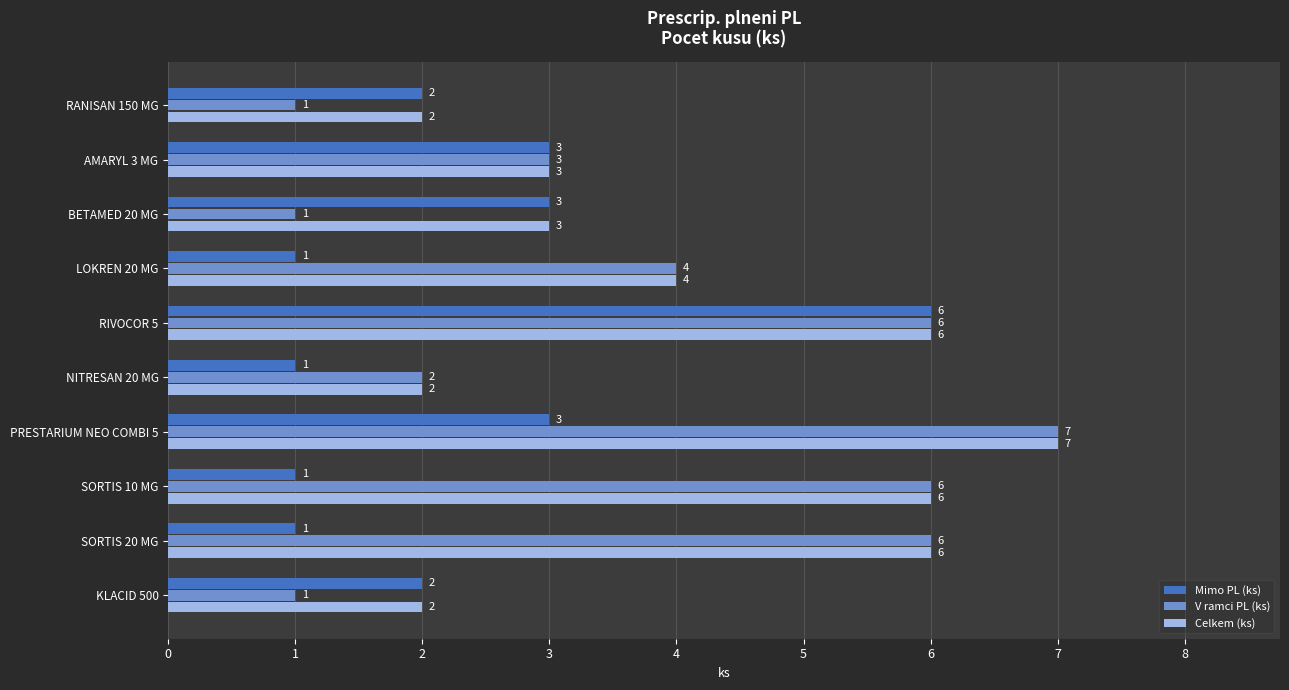

At which label does Celkem (ks) reach its peak?

PRESTARIUM NEO COMBI 5